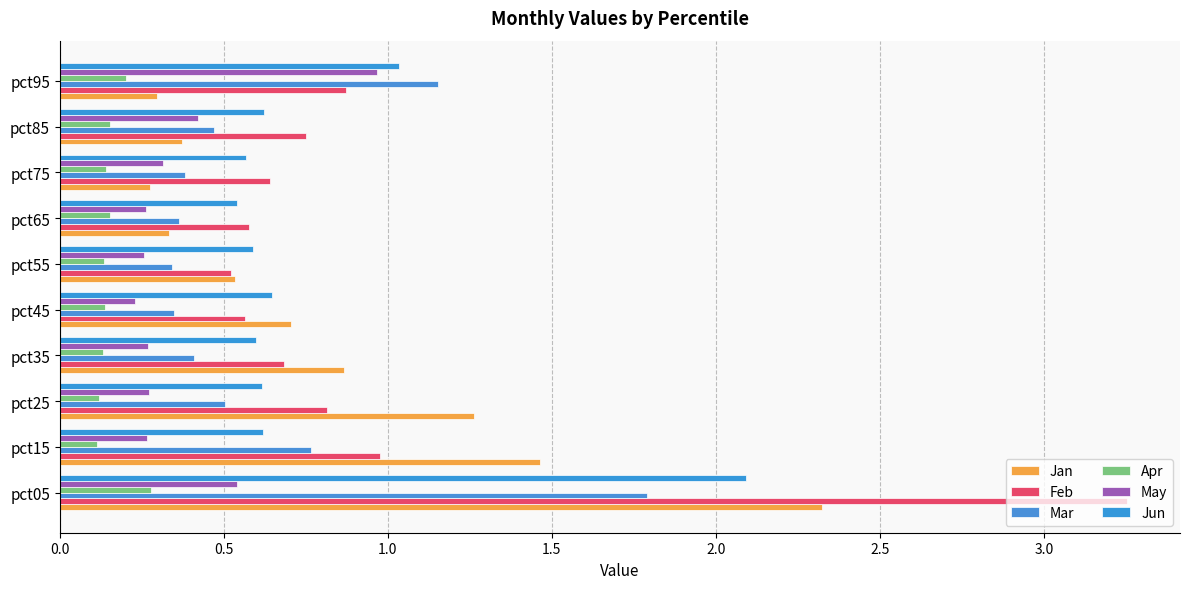

How many categories are shown in the chart?

10